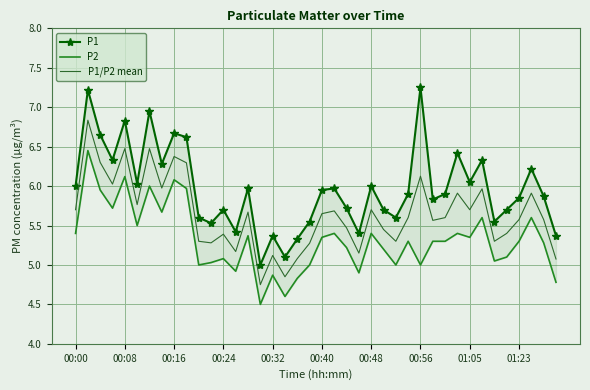

Is this an area chart (filled region under the line)?

No